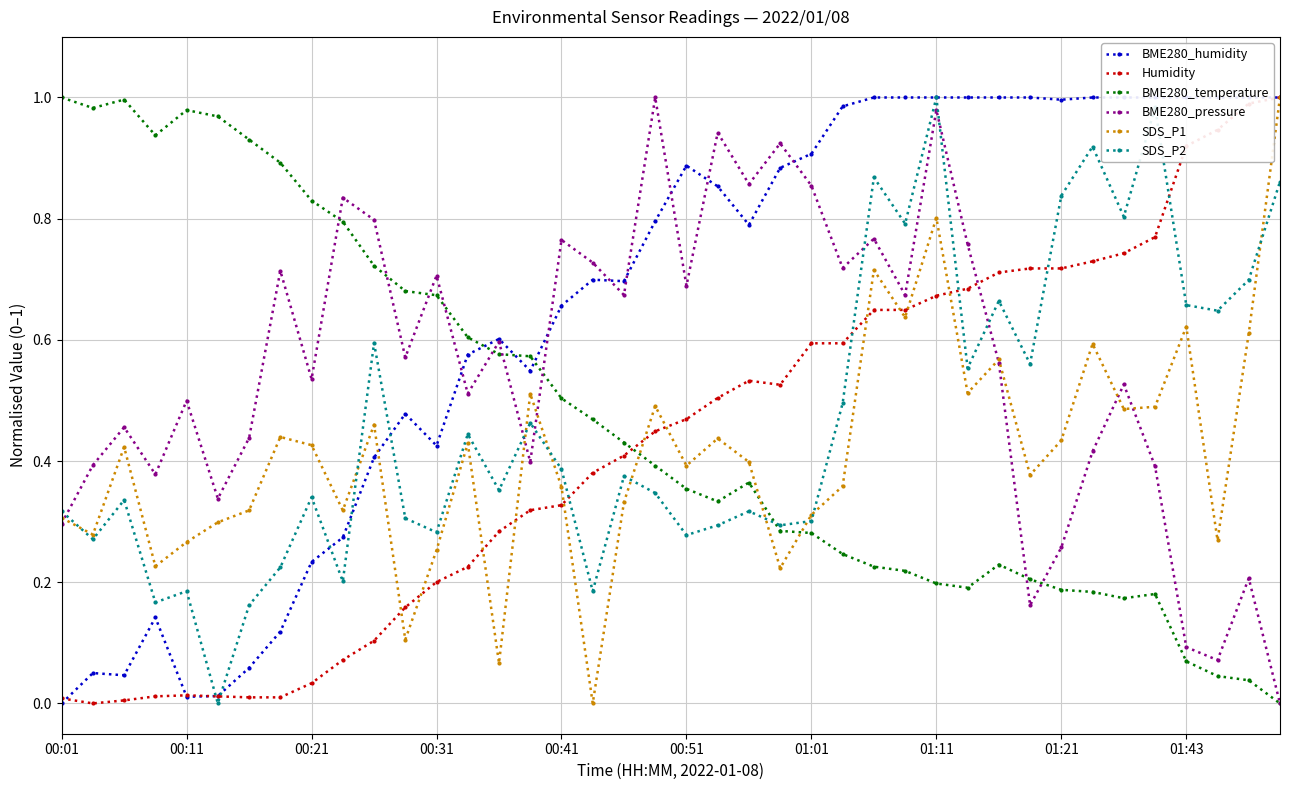

True or false: SDS_P1 has more than 0 points higher than both neighbors.

True